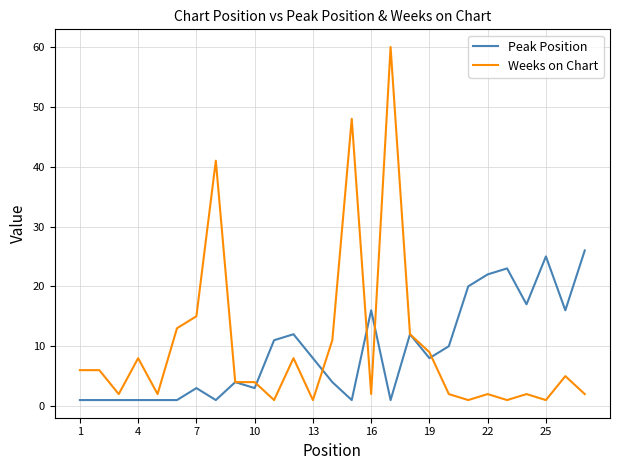

Count the number of data series in this chart.

2